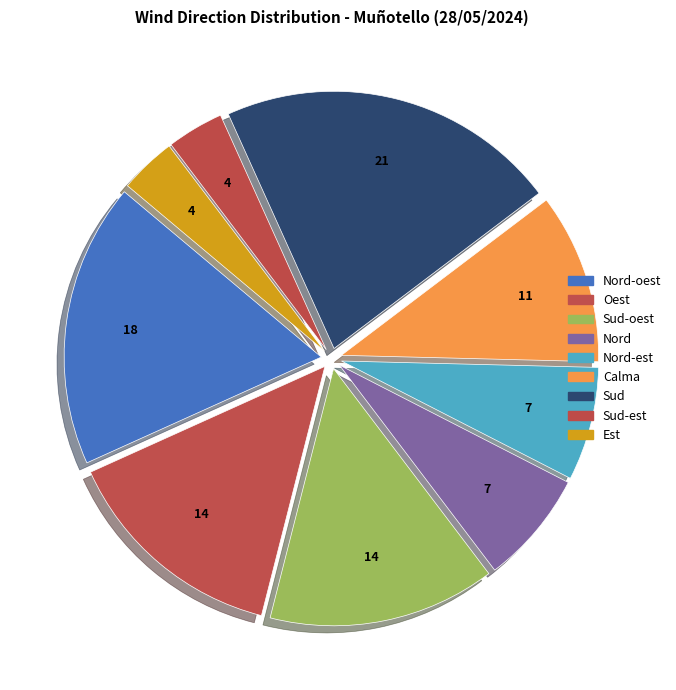

Does any single category account for the majority?

No